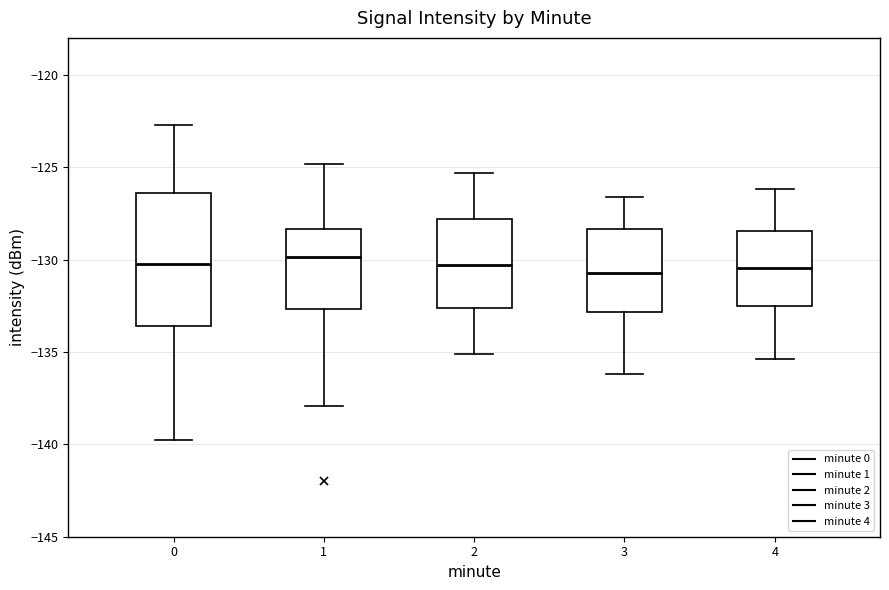

Reading left to right, transcribe this box plot: for each box, give where its median line is, the range the box spans, and where its two whiskers end, as read against the y-axis. The values are not printed on the chart, so give them approximately, as read against the axis.

0: median -130.0, box -133.5 to -126.5, whiskers -139.5 to -122.5
1: median -130.0, box -132.5 to -128.5, whiskers -138.0 to -125.0
2: median -130.5, box -132.5 to -128.0, whiskers -135.0 to -125.5
3: median -130.5, box -133.0 to -128.5, whiskers -136.0 to -126.5
4: median -130.5, box -132.5 to -128.5, whiskers -135.5 to -126.0